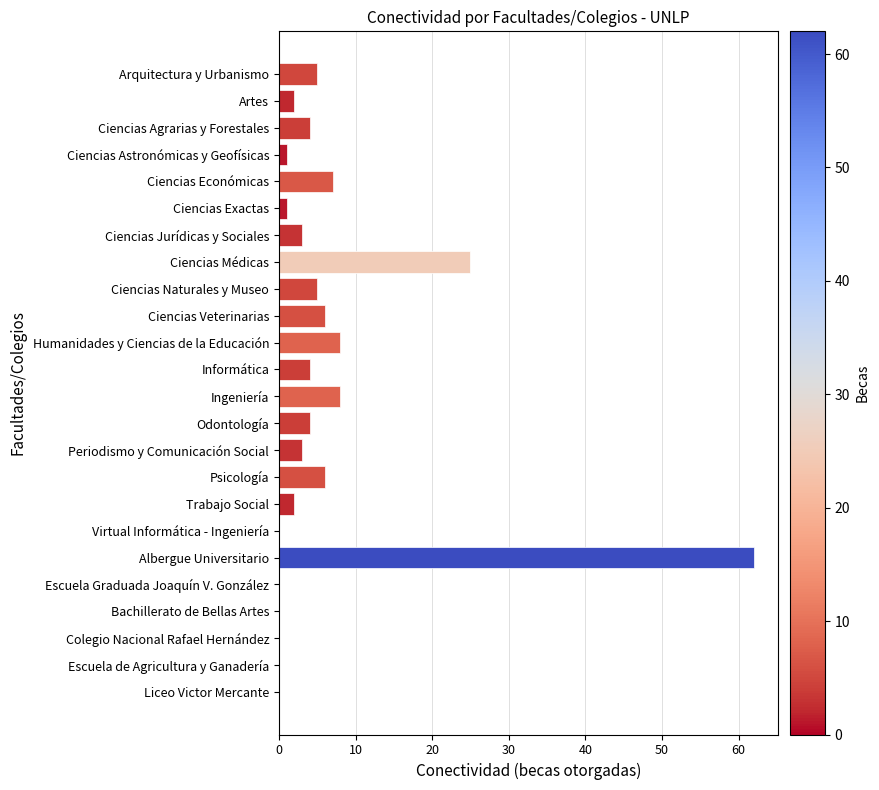

What is the change in value from Ciencias Naturales y Museo to Bachillerato de Bellas Artes?

-5